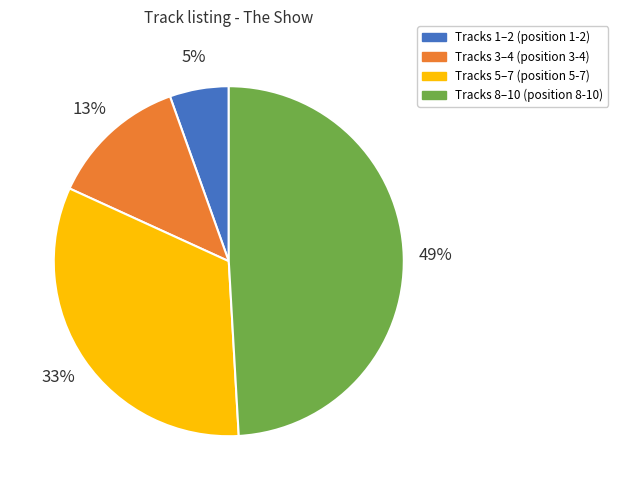

Count the number of slices in the pie.

4